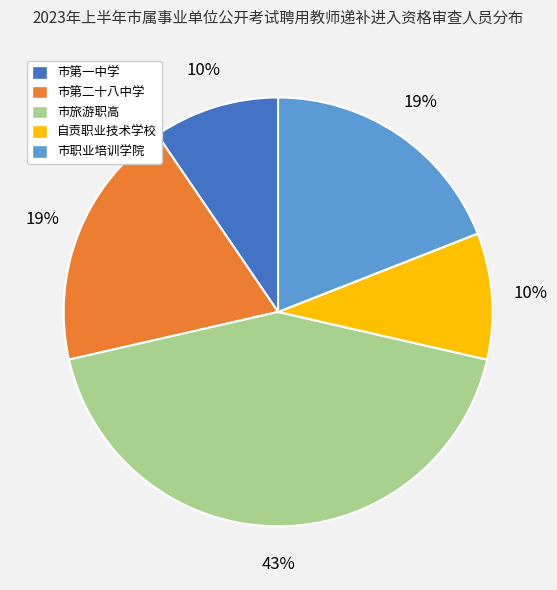

To the nearest percent, what is the combined percentage of 自贡职业技术学校 and 市第二十八中学?

29%